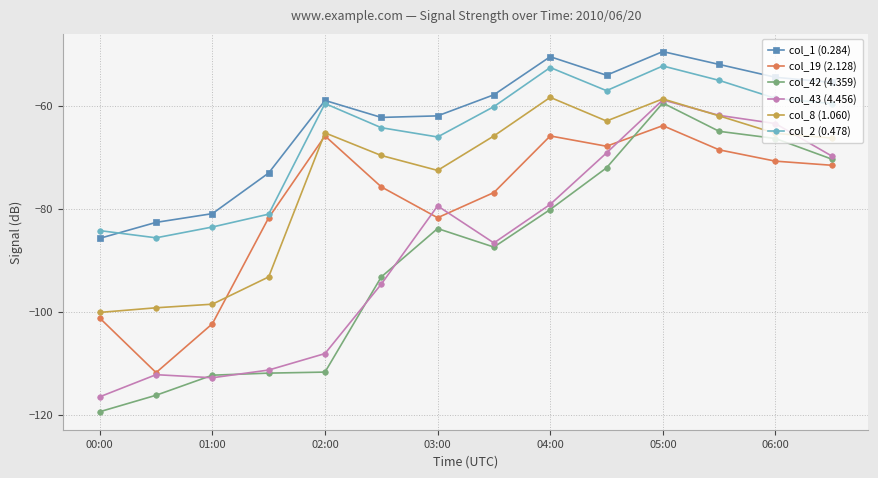

True or false: col_8 (1.060) and col_1 (0.284) intersect in this chart.

False